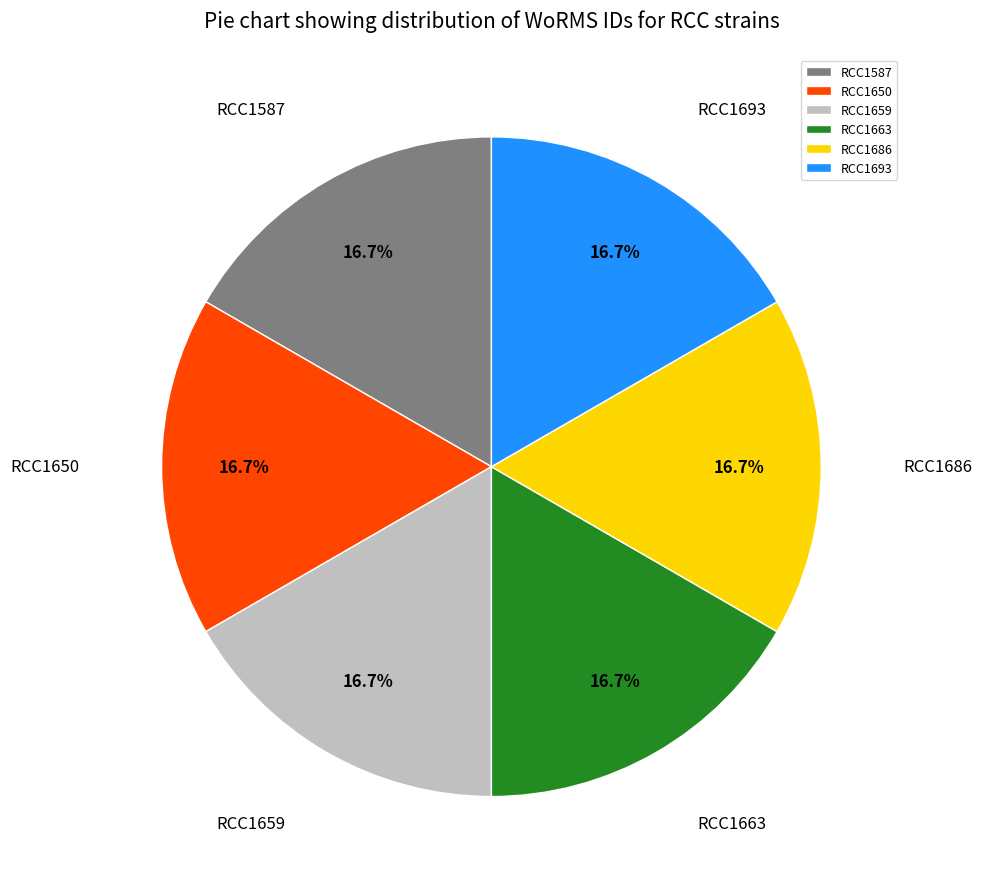

Does RCC1650 account for over 50% of the chart?

No